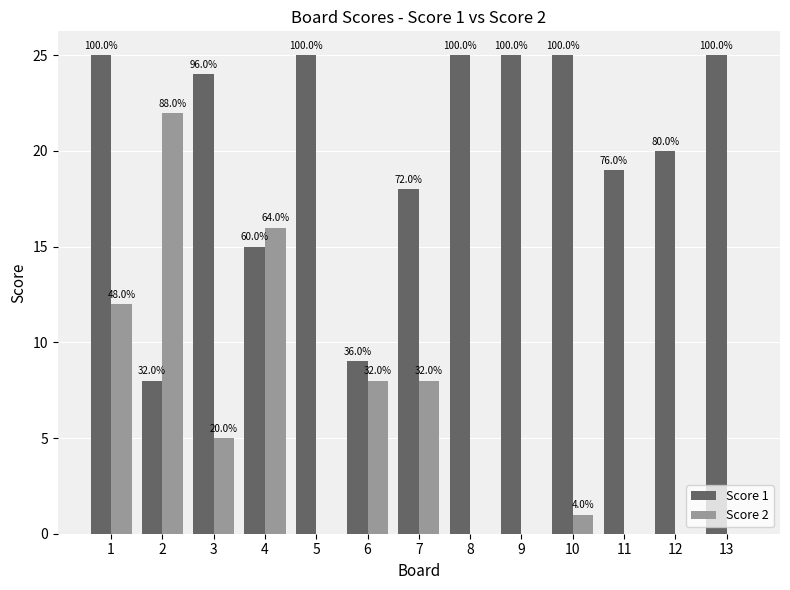

Are the bars horizontal?

No